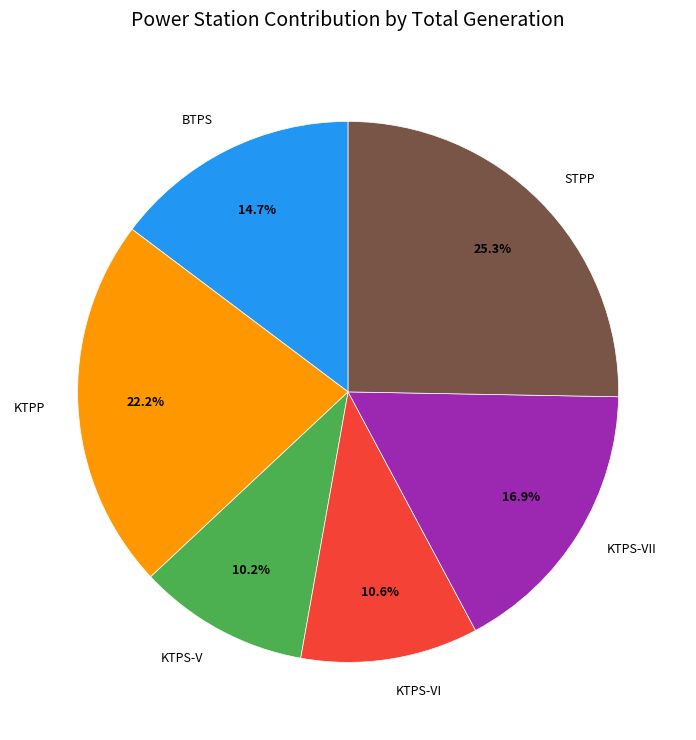

Approximately how many times larger is the value at KTPS-V compared to STPP?

0.4